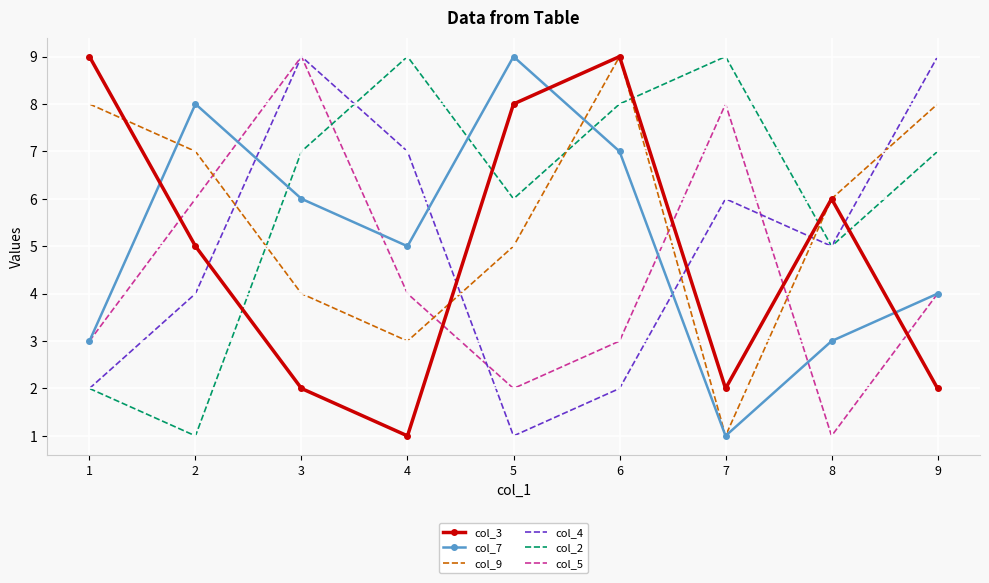

Which series changed the most between 2 and 3?

col_2